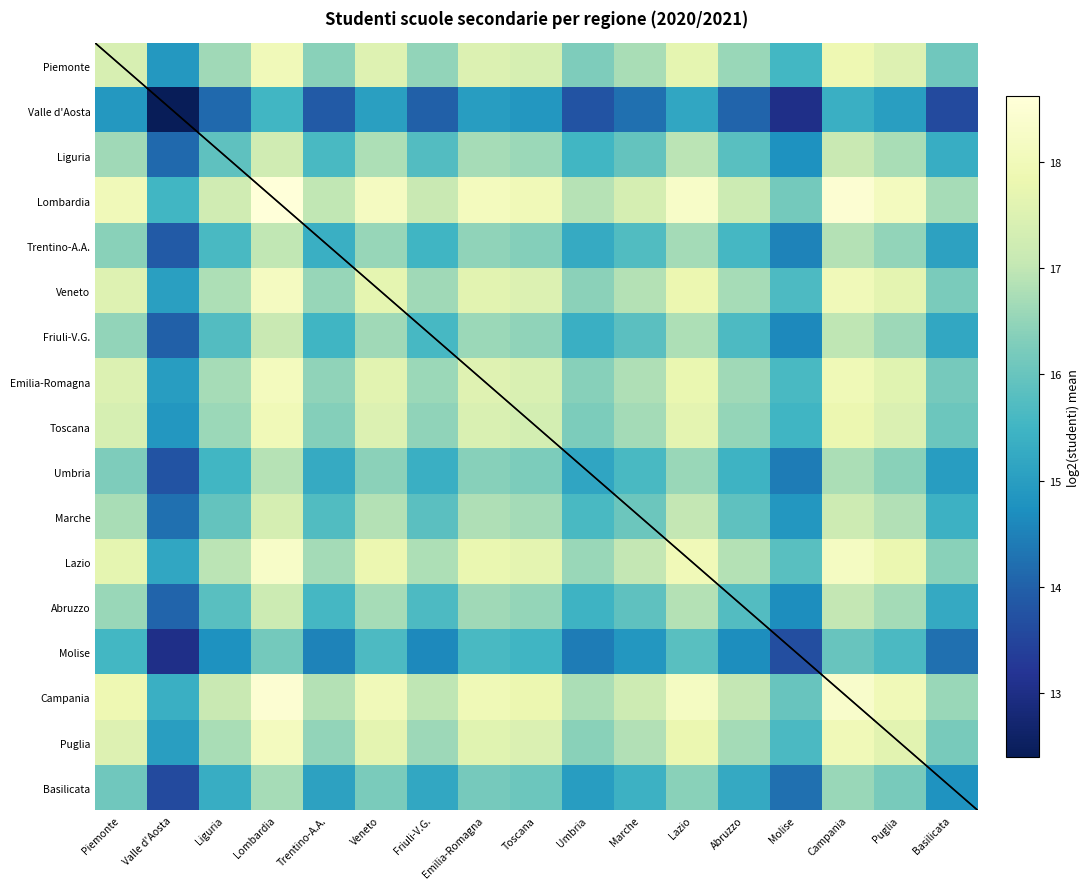

How many data points in Puglia are less than 16?

2